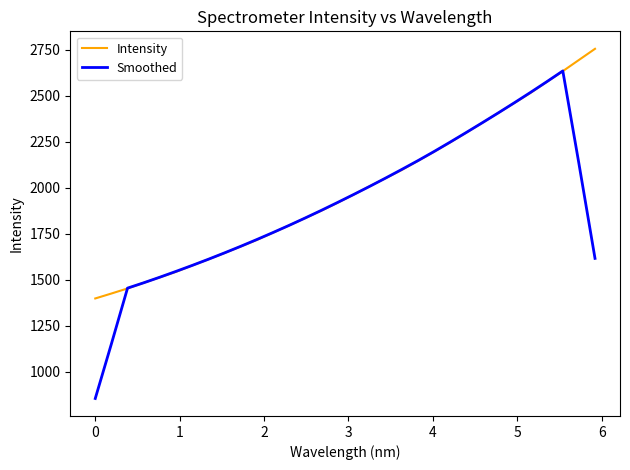

Rank the series by their maximum value, from lowest to highest.

Smoothed, Intensity